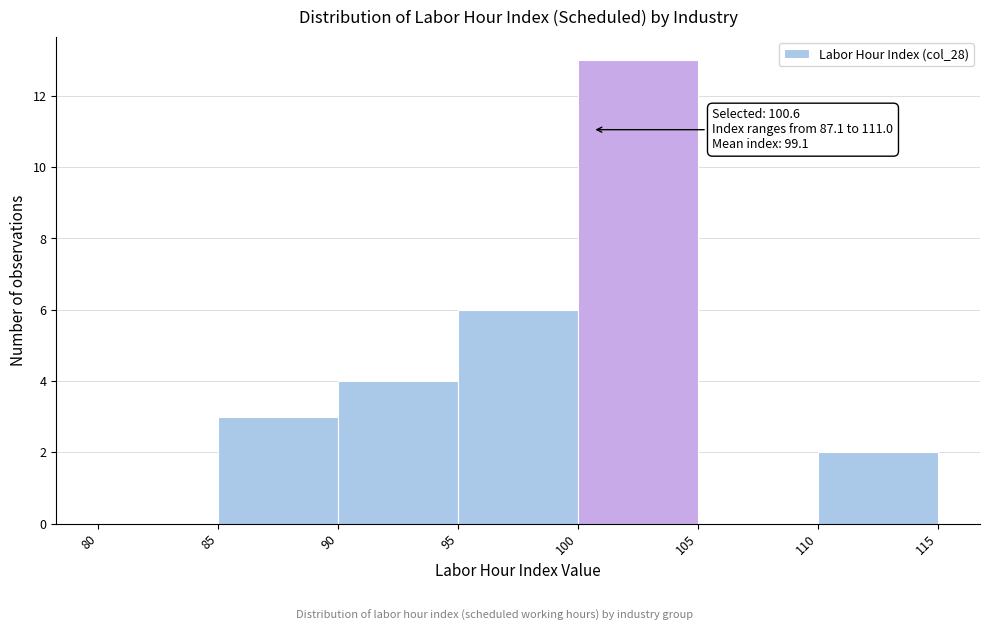

Which range on the x-axis has the tallest bar?

100 to 105